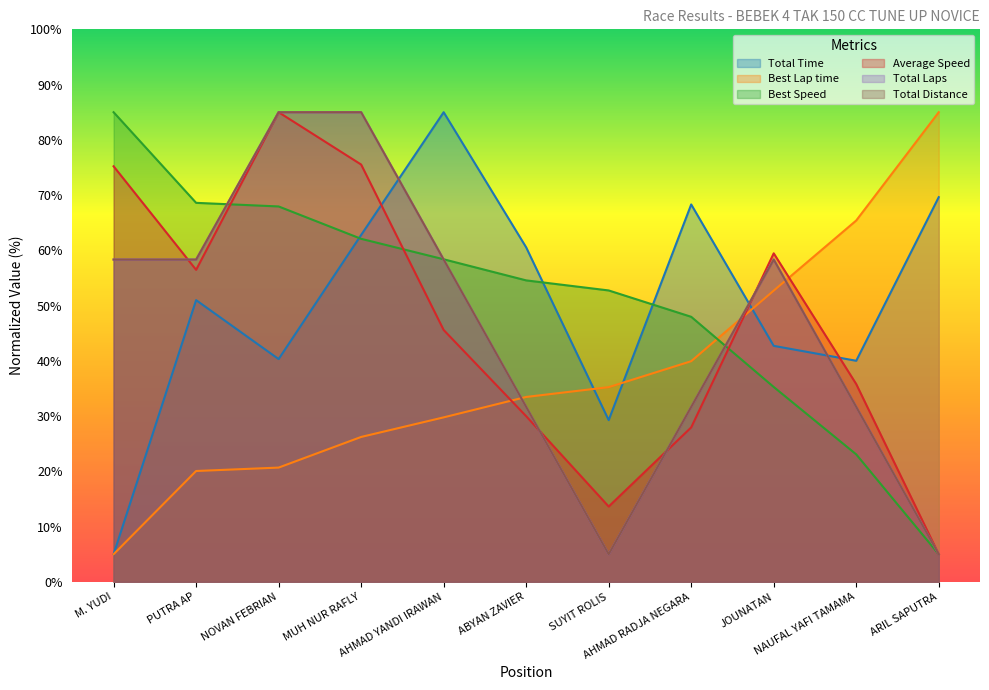

Rank the series at MUH NUR RAFLY from highest to lowest value.

Total Laps, Total Distance, Average Speed, Total Time, Best Speed, Best Lap time